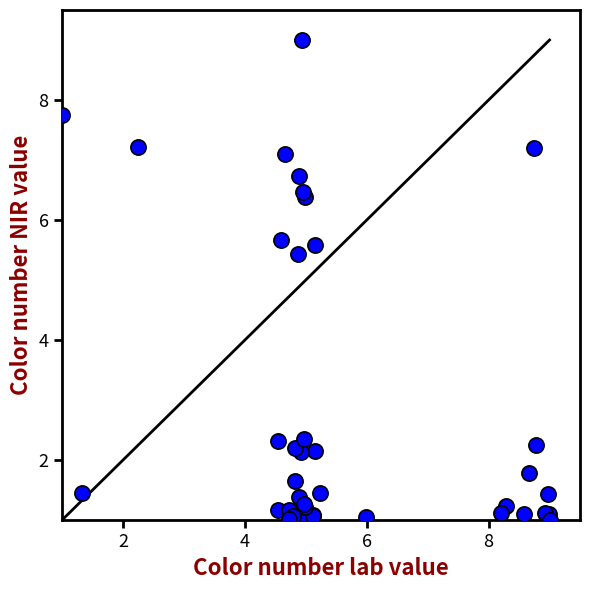

What Y value in the scatter plot is closest to 5?

5.4